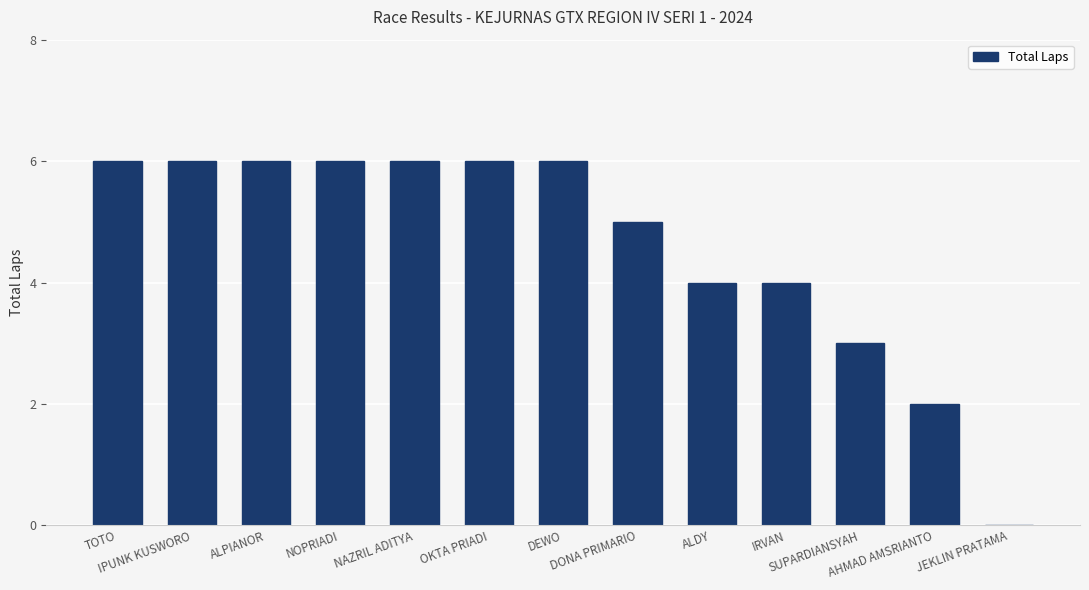

How many positive values are there?

12